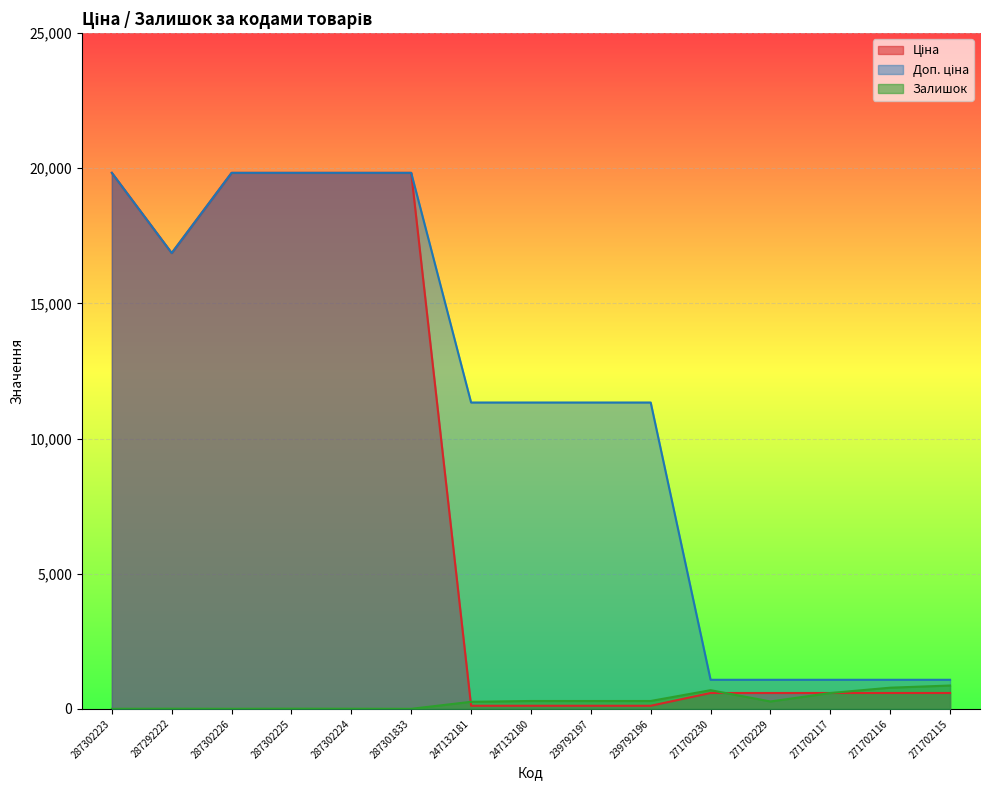

In Доп. ціна, how many points are lower than both neighbors (excluding endpoints)?

1